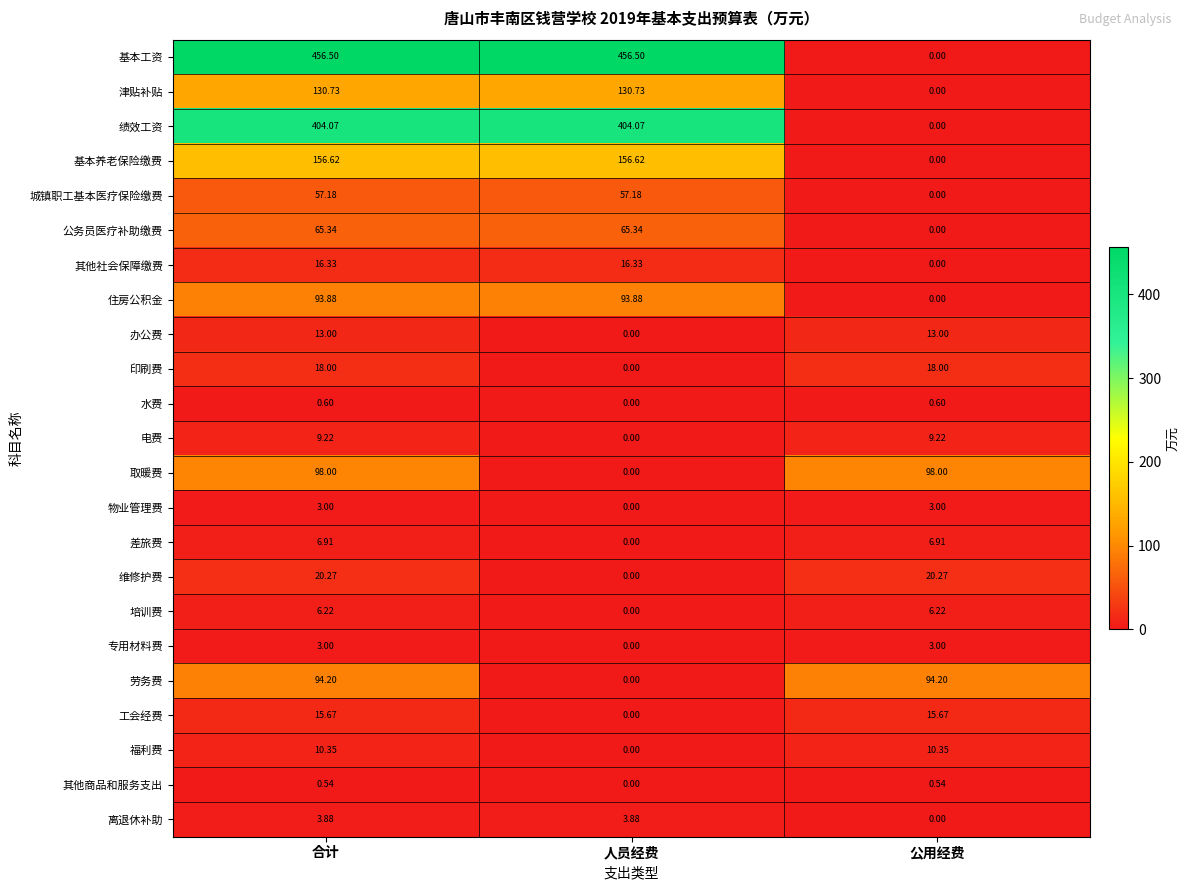

At which category is the sum across all series the highest?

合计